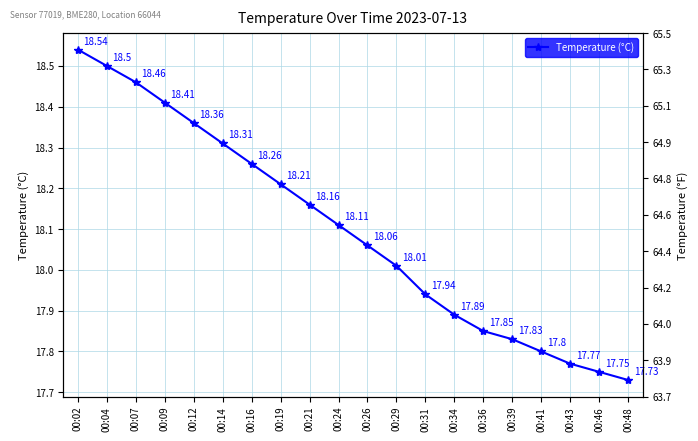

Count the number of categories in the chart.

20